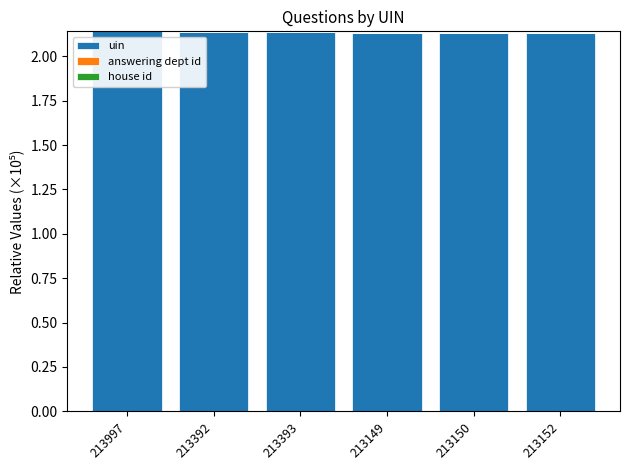

Is it true that uin equals 1.2 at 213393?

False